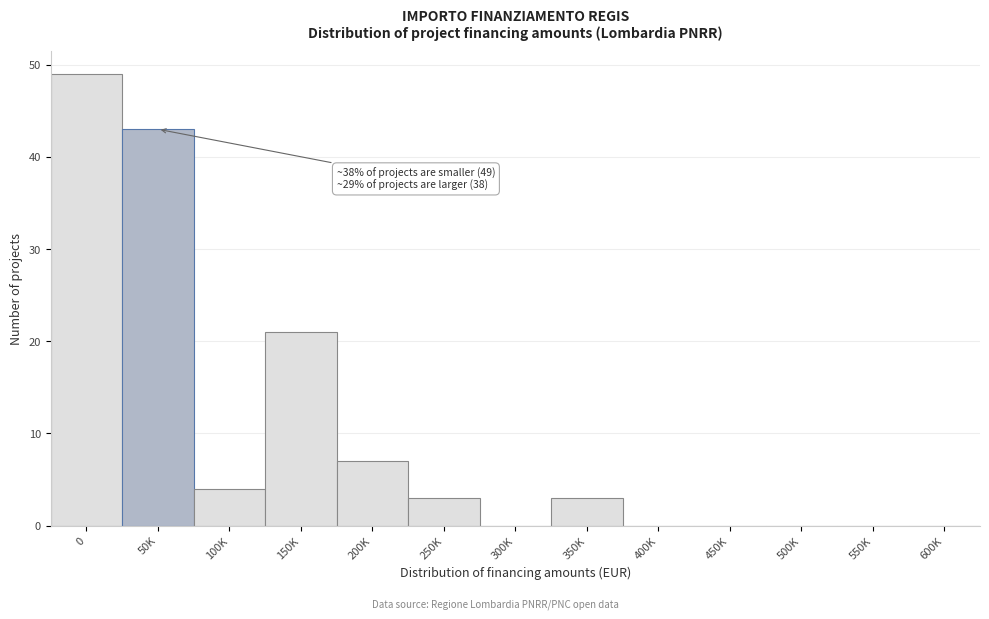

Reading right to left, what are all the values shown in this chart?

600K=0	550K=0	500K=0	450K=0	400K=0	350K=3	300K=0	250K=3	200K=7	150K=21	100K=4	50K=43	0=49